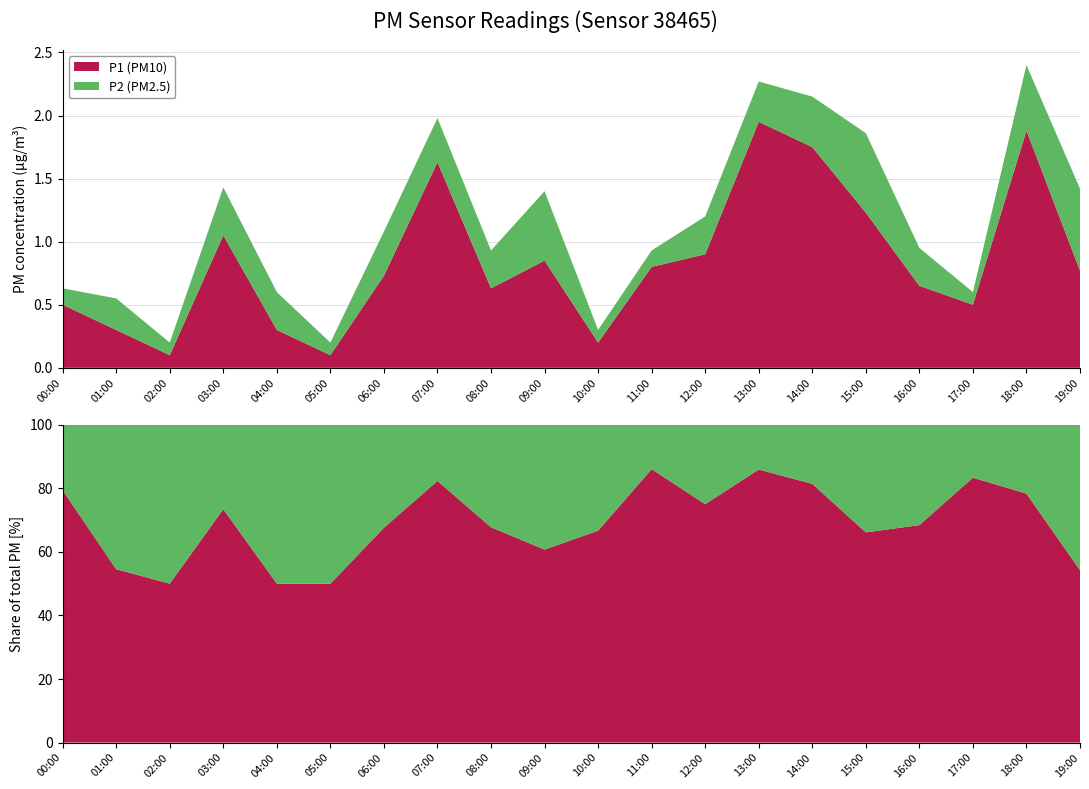

Between 01:00 and 04:00, which series saw the biggest shift?

P2